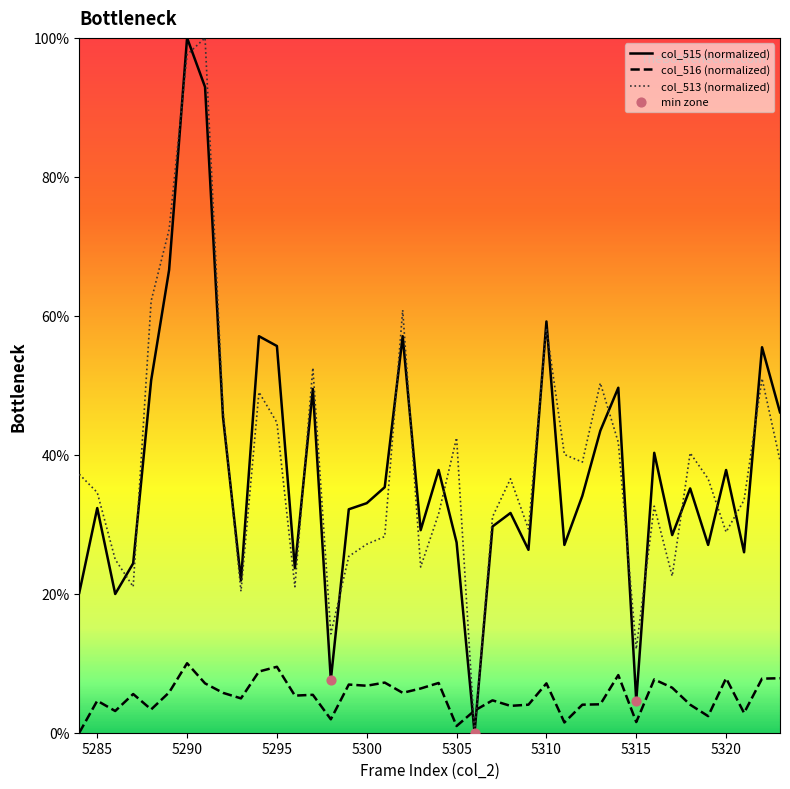

After their last crossing, which series has the higher values: col_516 (normalized) or col_513 (normalized)?

col_513 (normalized)